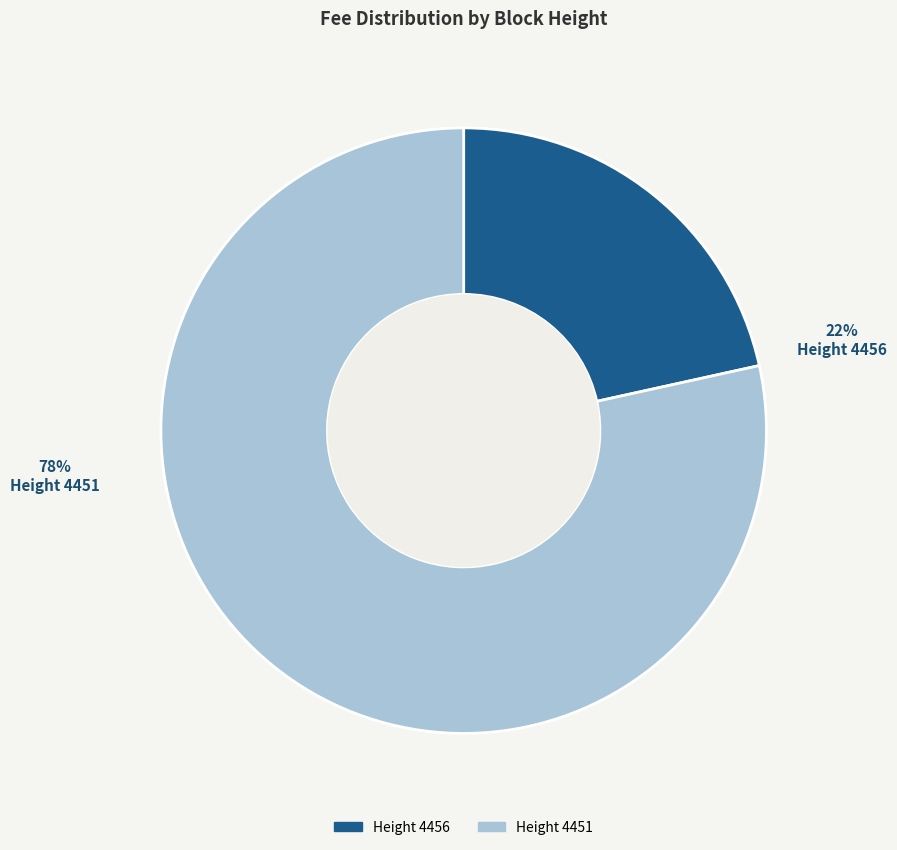

Which slice represents more than half of the pie?

4451